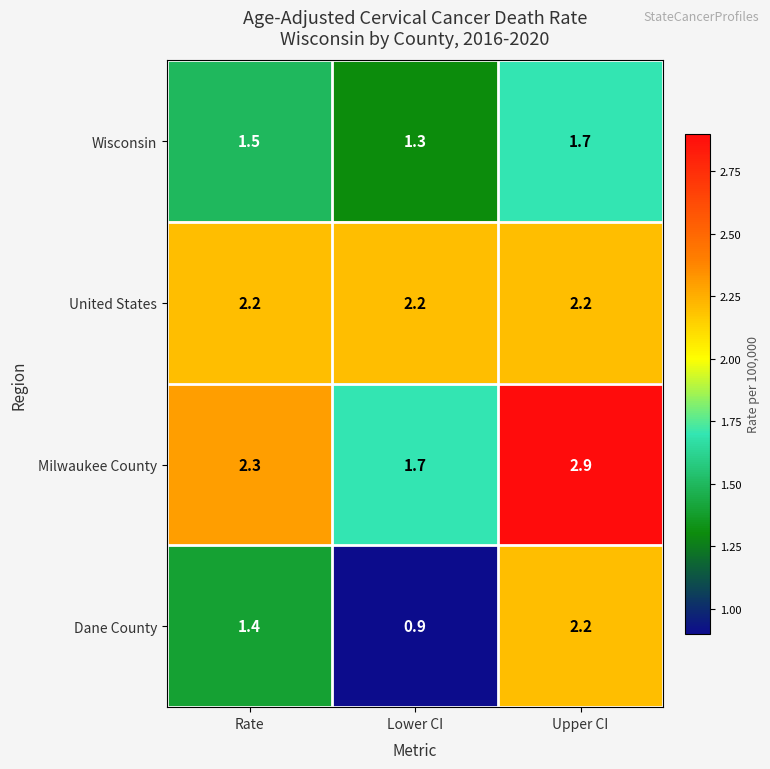

What is the sum of the United States values at Upper CI and Rate?

4.4